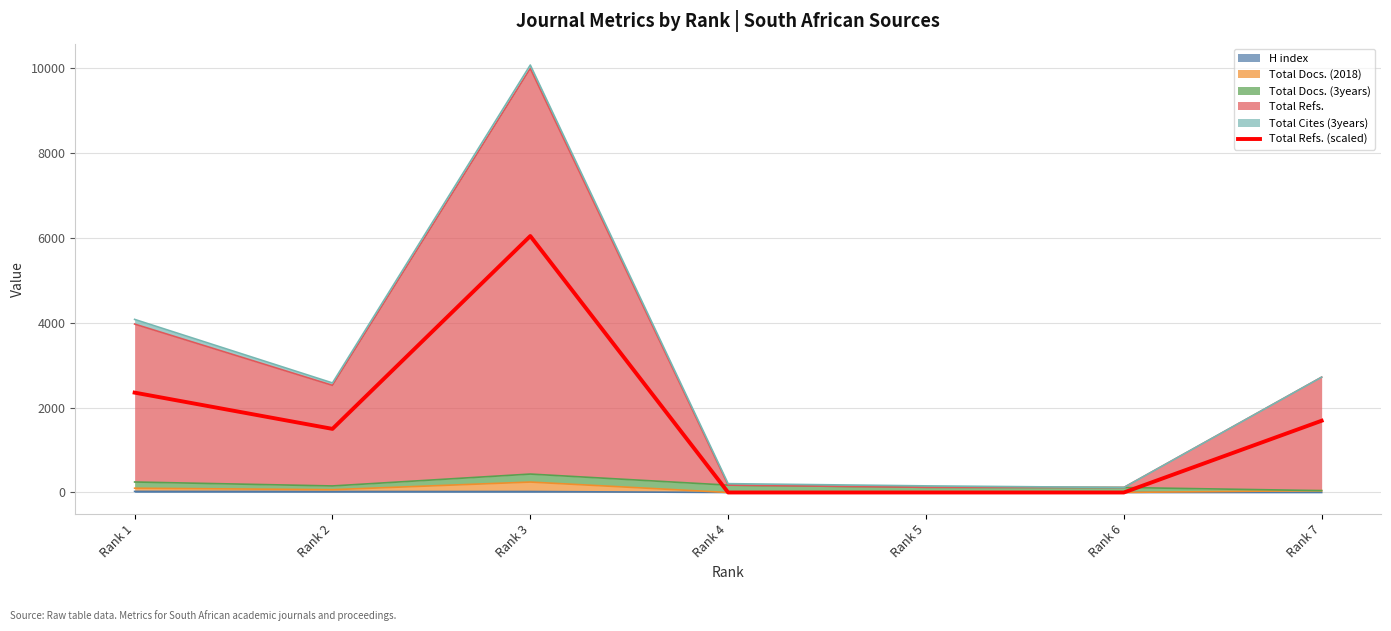

Which category has the lowest value across all series?

Rank 4